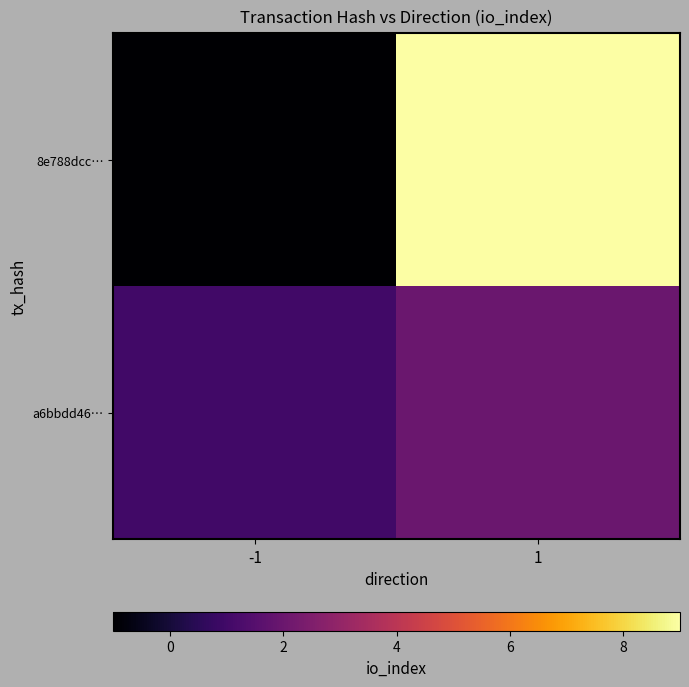

At -1, list the series in order from largest to smallest.

a6bbdd46…, 8e788dcc…